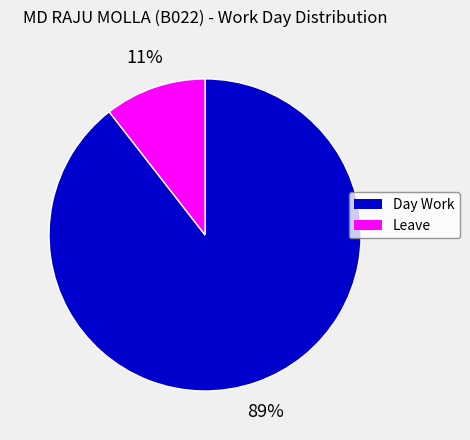

Which category accounts for the majority?

Day Work